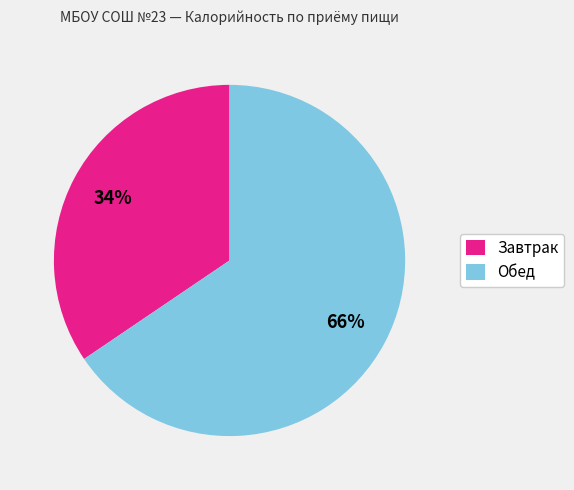

Do Обед and Завтрак together represent more than half of the pie?

Yes